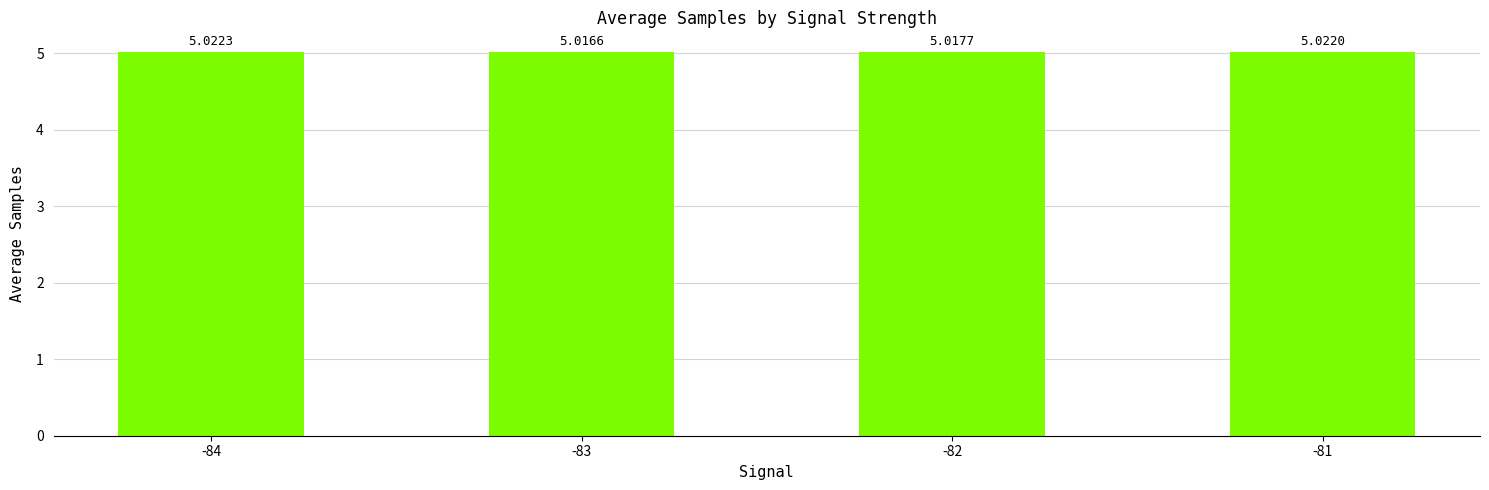

True or false: the data shows 2.2 at -82.

False